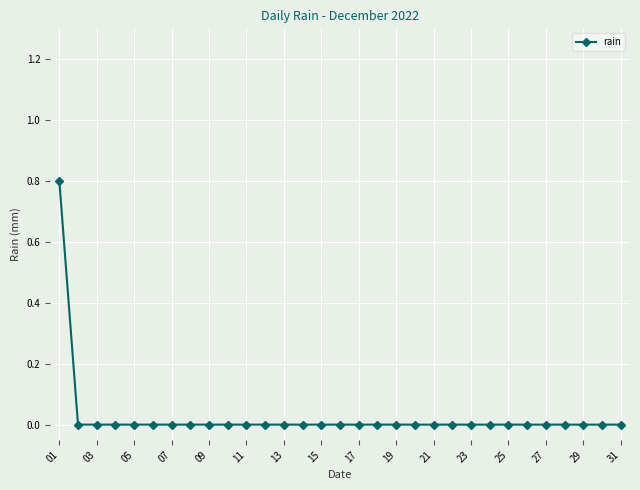

What is the maximum value shown in the chart?

0.8